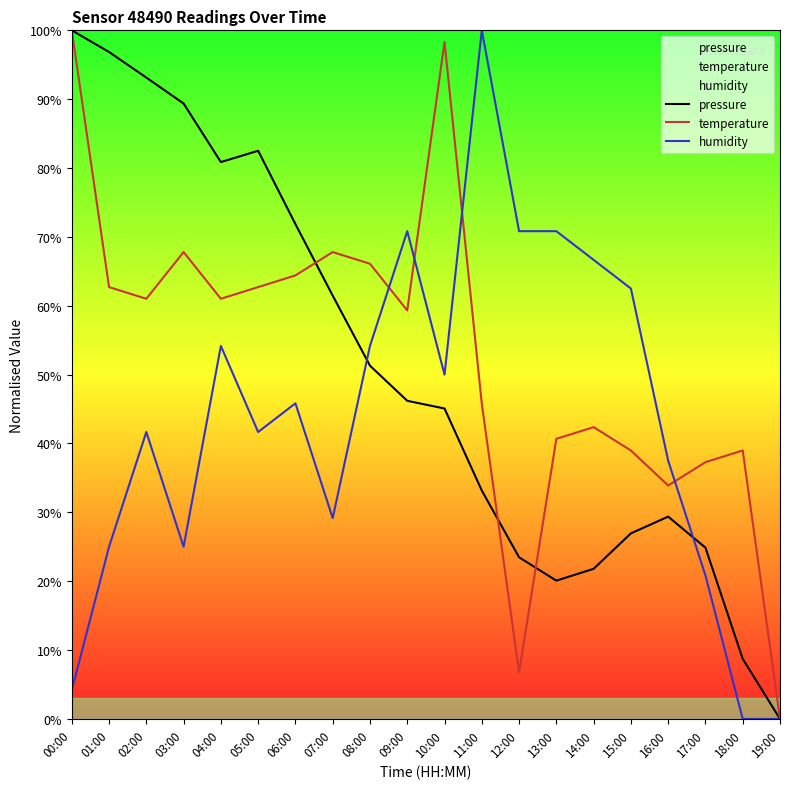

Which has a higher value, 14:00 or 06:00?

06:00